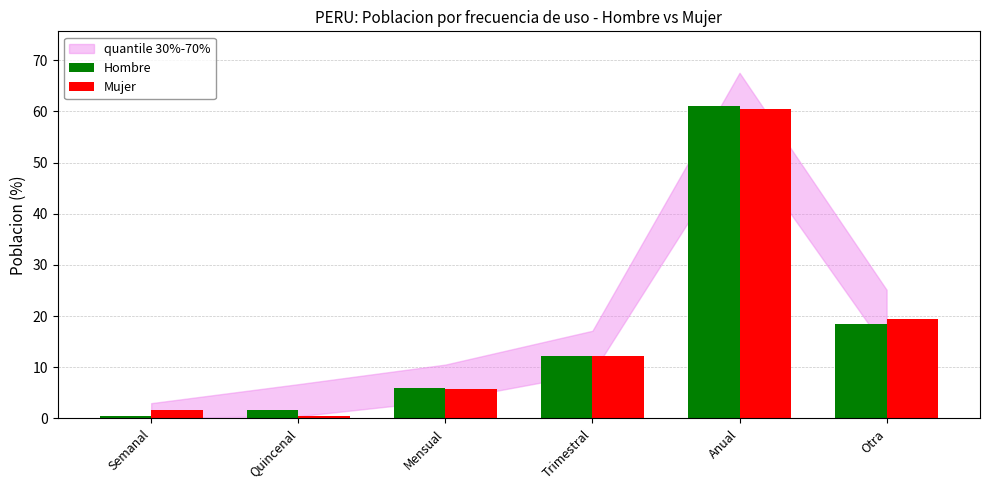

At which label does Hombre reach its minimum?

Semanal